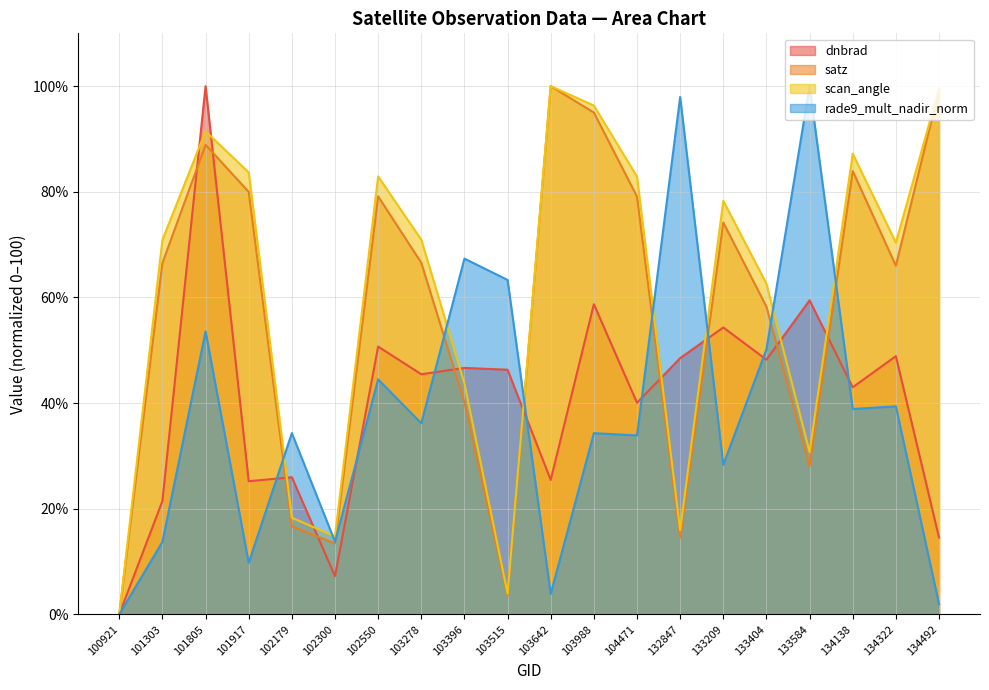

What is the maximum value shown in the chart?

100.0